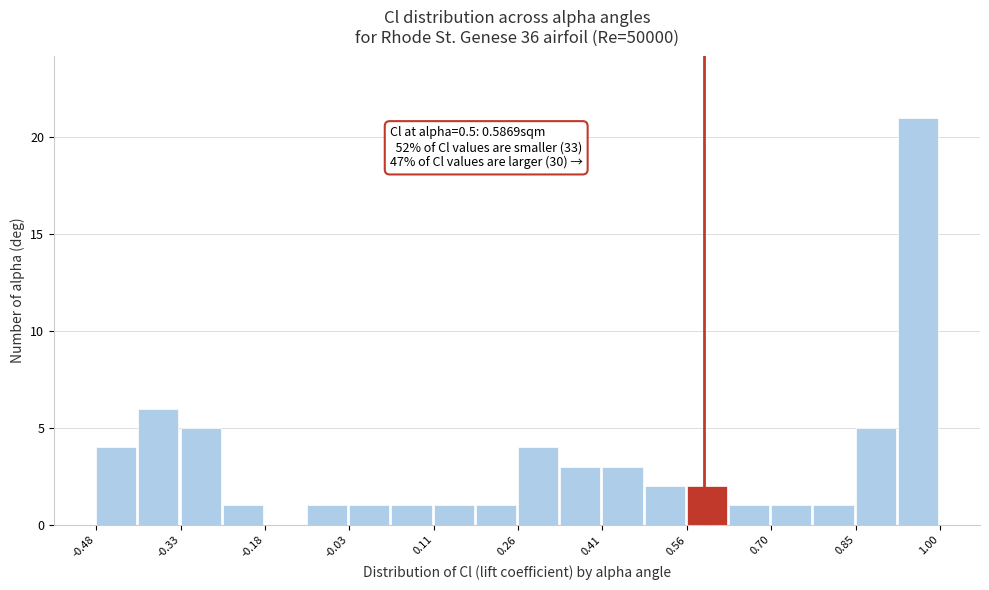

Read against the x-axis, roughly where is the centre of the tallest bar?

0.96